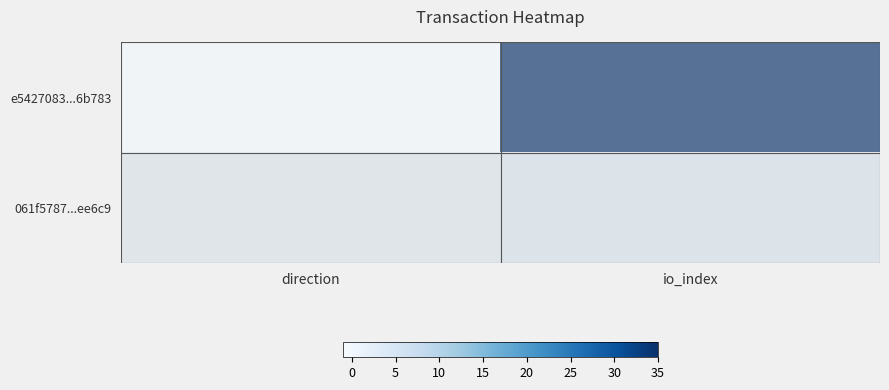

What is the spread (max minus min) of values at direction?

2